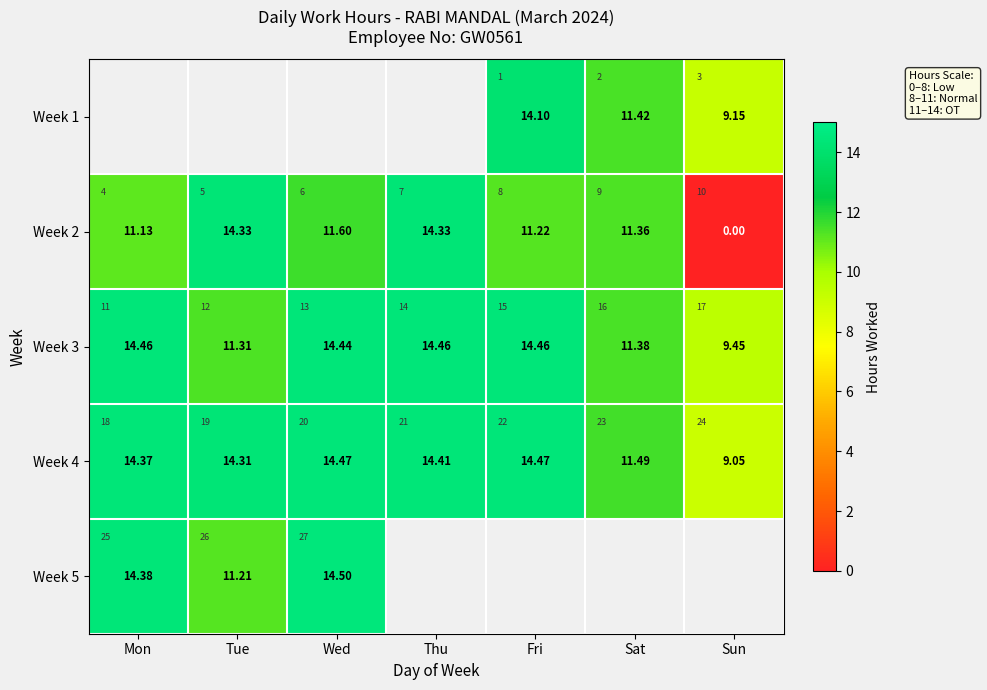

How many data points in Week 4 are above 14?

5